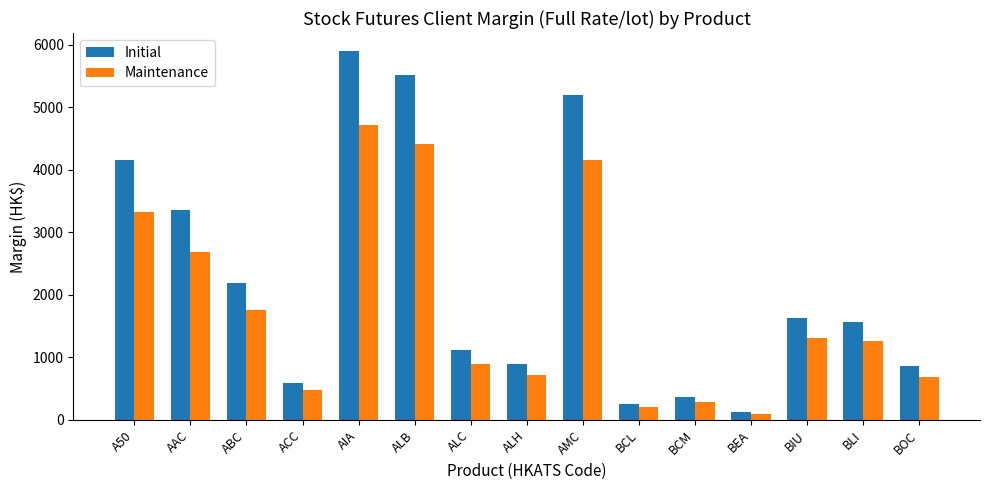

Is the value of Initial at BCM greater than the value of Maintenance at AAC?

No